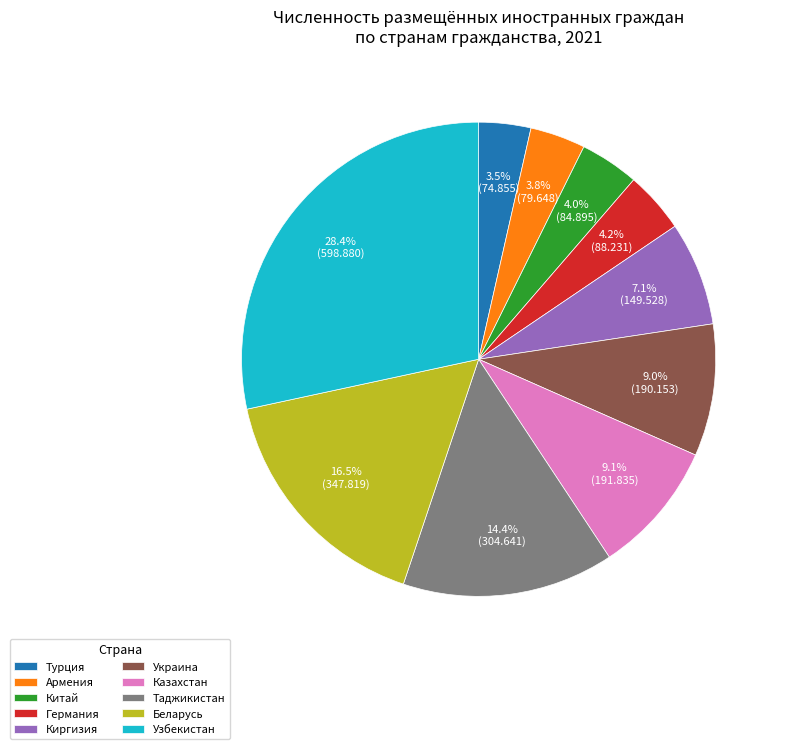

Is it true that Китай is 14% of the pie?

False